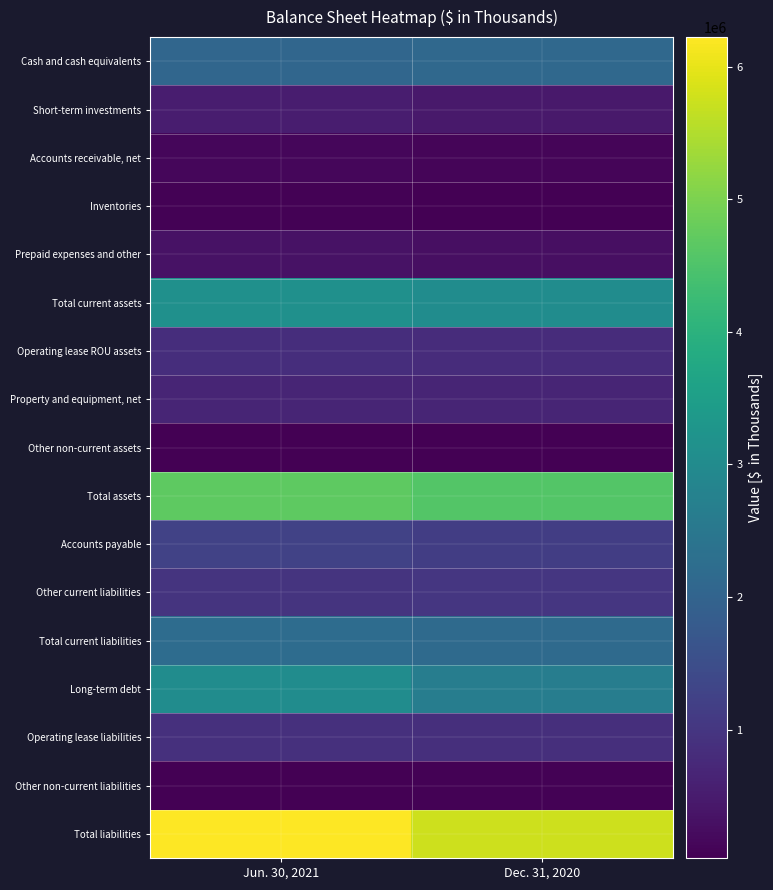

Which label corresponds to the smallest value in the chart?

Dec. 31, 2020